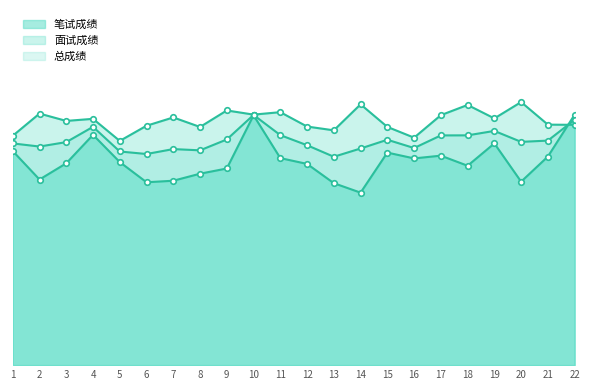

What is the difference between the maximum and second lowest values in the 笔试成绩 series?

22.4